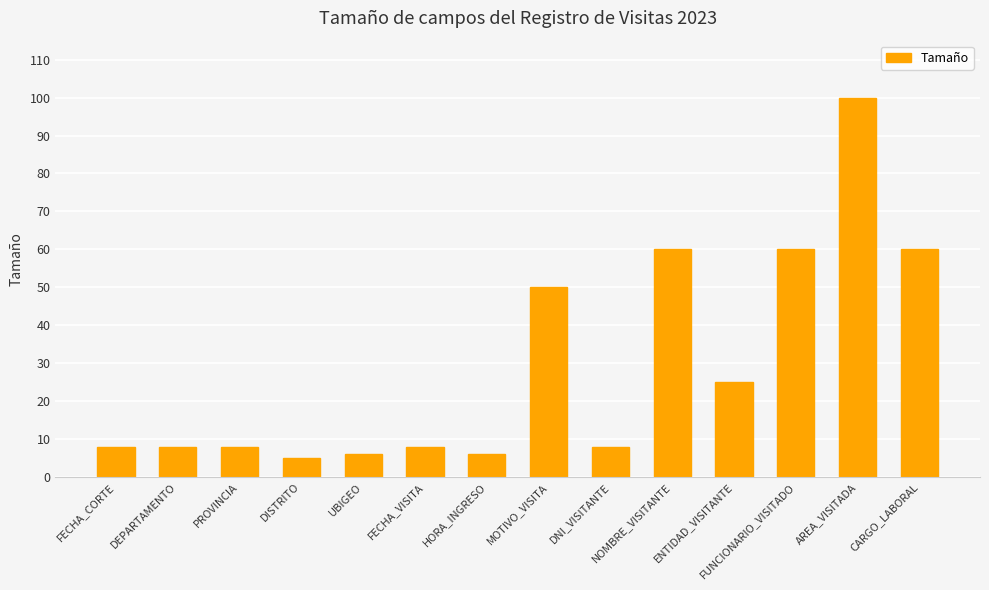

How many categories are shown in the chart?

14